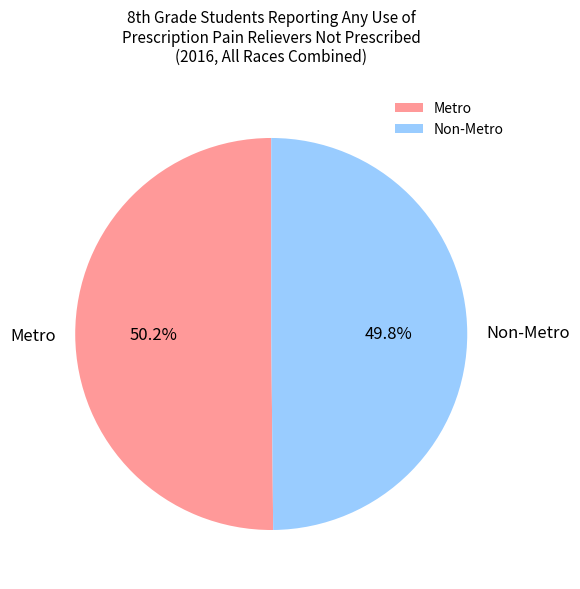

What percentage do Non-Metro and Metro together represent?

100.0%